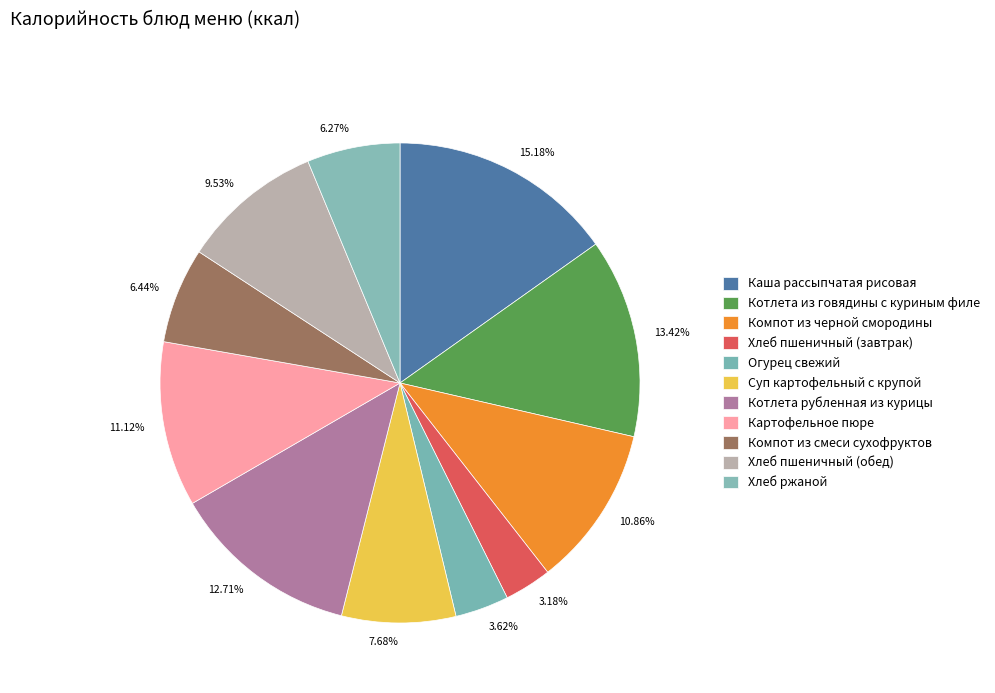

What percentage do Хлеб пшеничный (завтрак) and Огурец свежий together represent?

6.8%